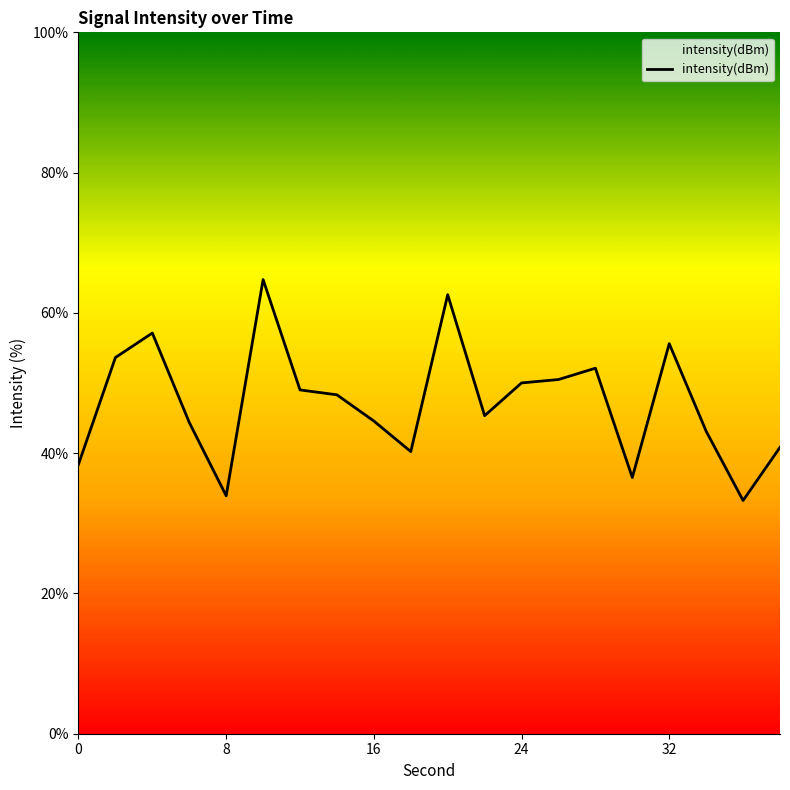

What is the difference between the maximum and minimum values?

31.5